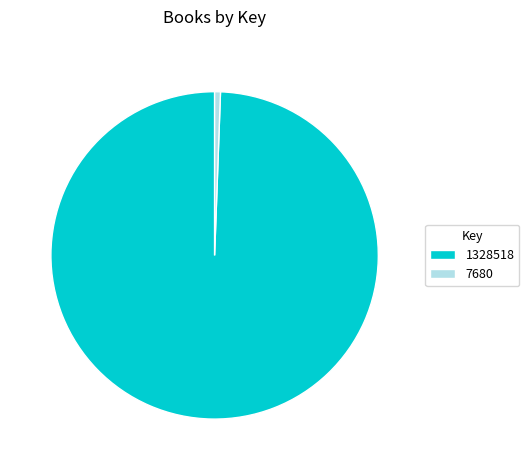

Is there a majority slice in this chart?

Yes